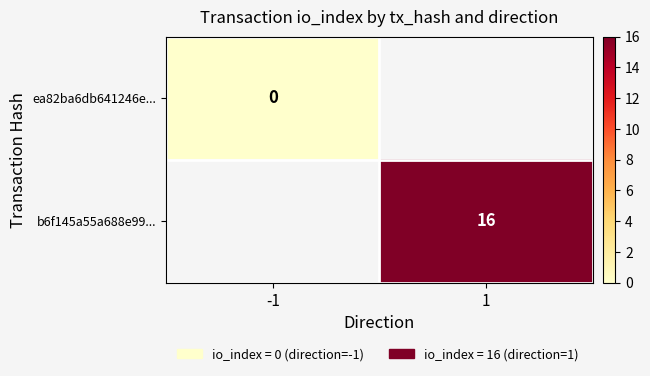

How many distinct data groups are displayed?

2